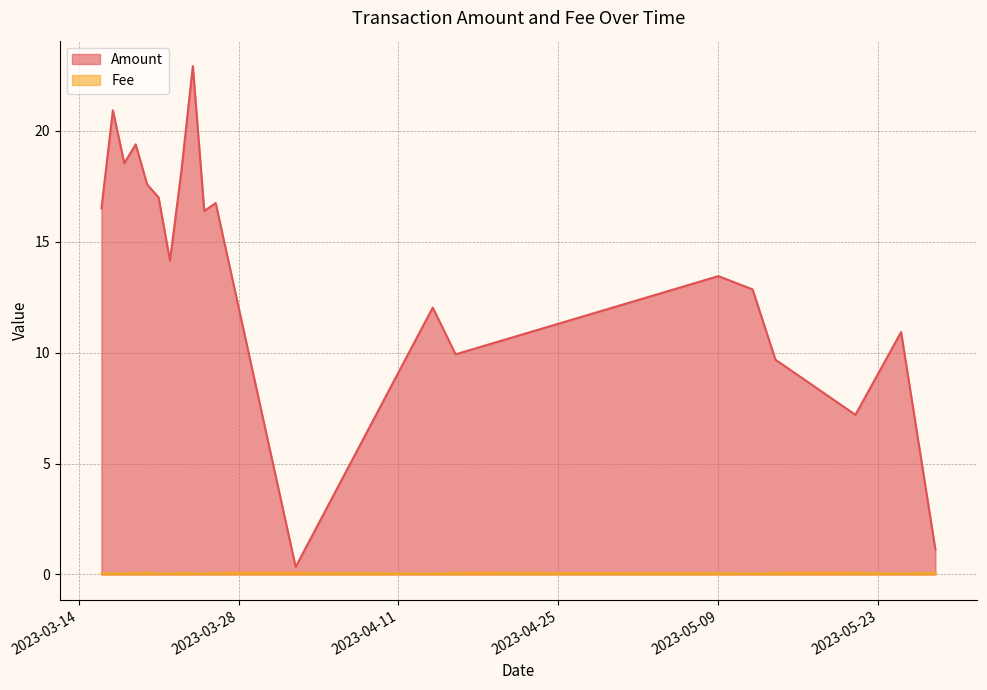

Which series changed the most between 2023-05-09 and 2023-04-16?

Amount